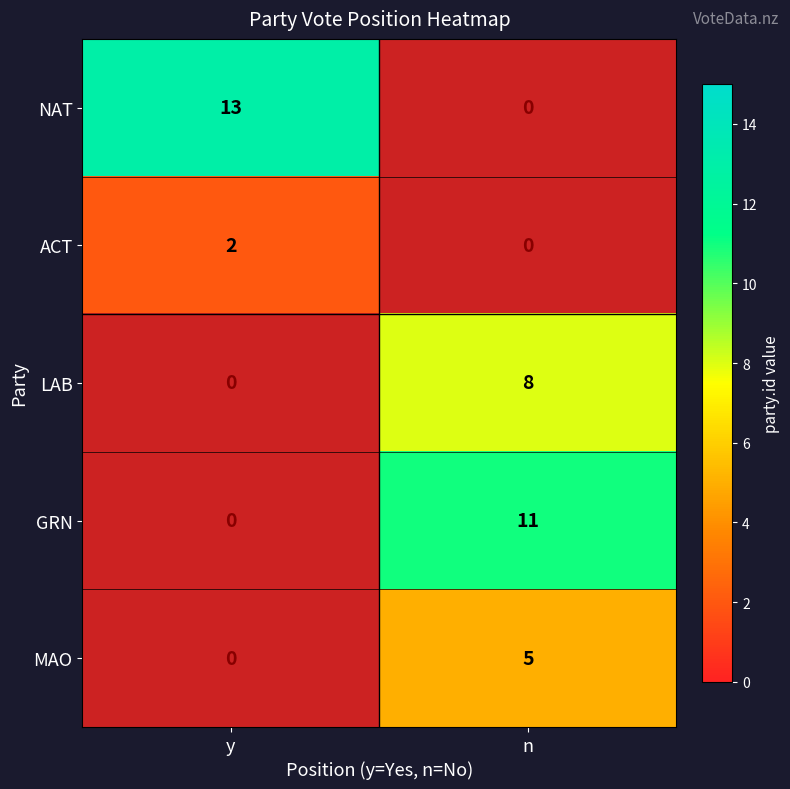

Which category has the lowest value across all series?

y